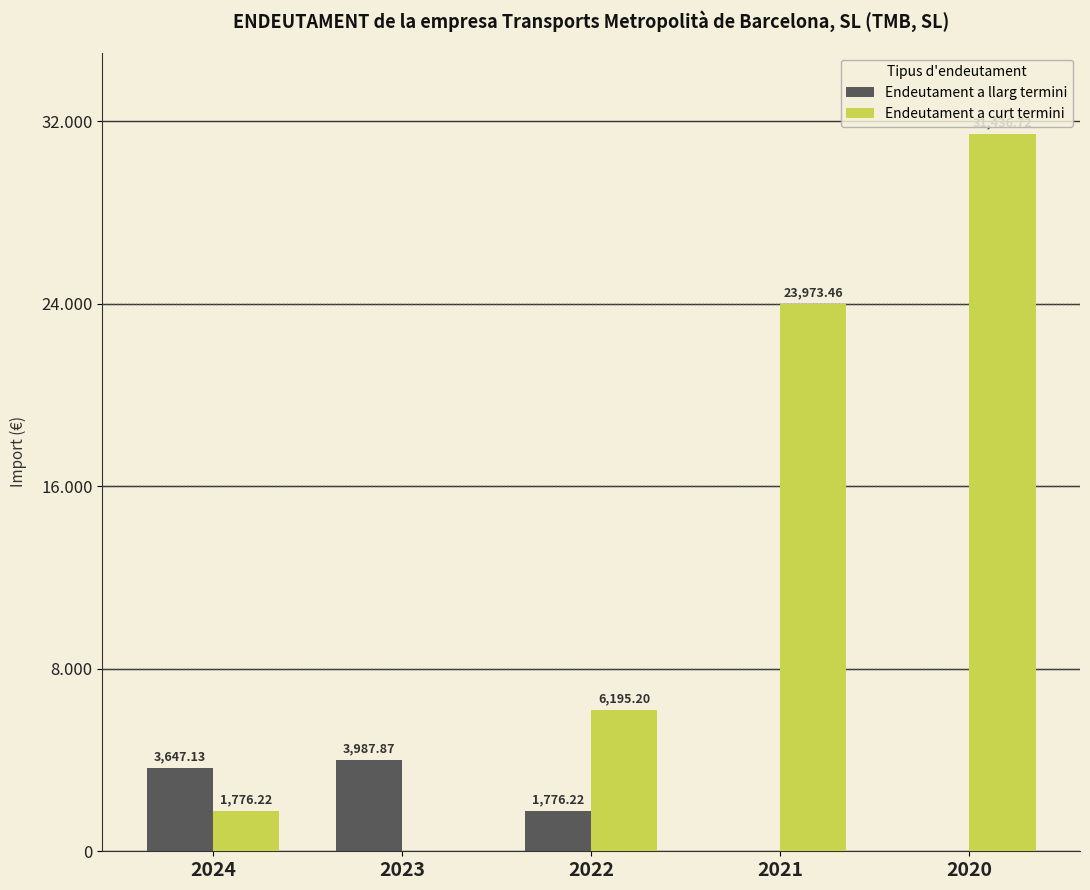

What are all the series names shown in the legend?

Endeutament a llarg termini, Endeutament a curt termini